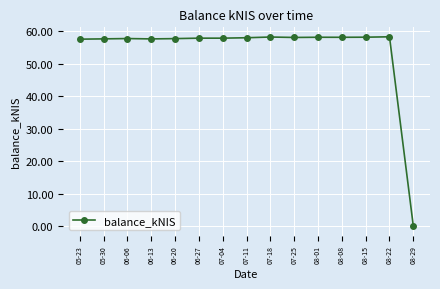

What is the change in value from 06-06 to 08-29?

-57.8